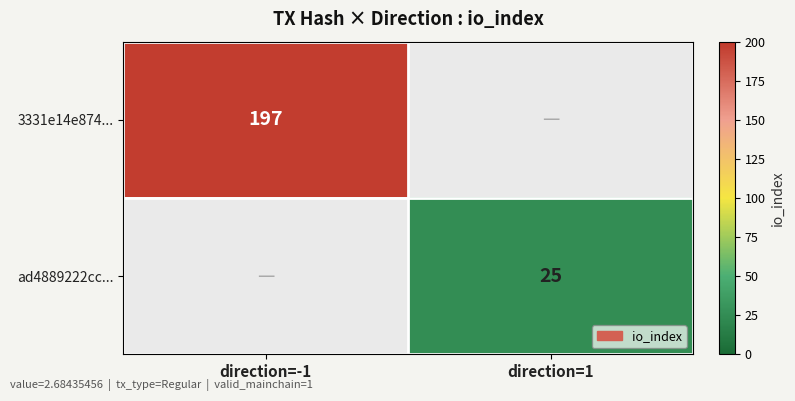

True or false: ad4889222cc... has a value of 10 at direction=1.

False